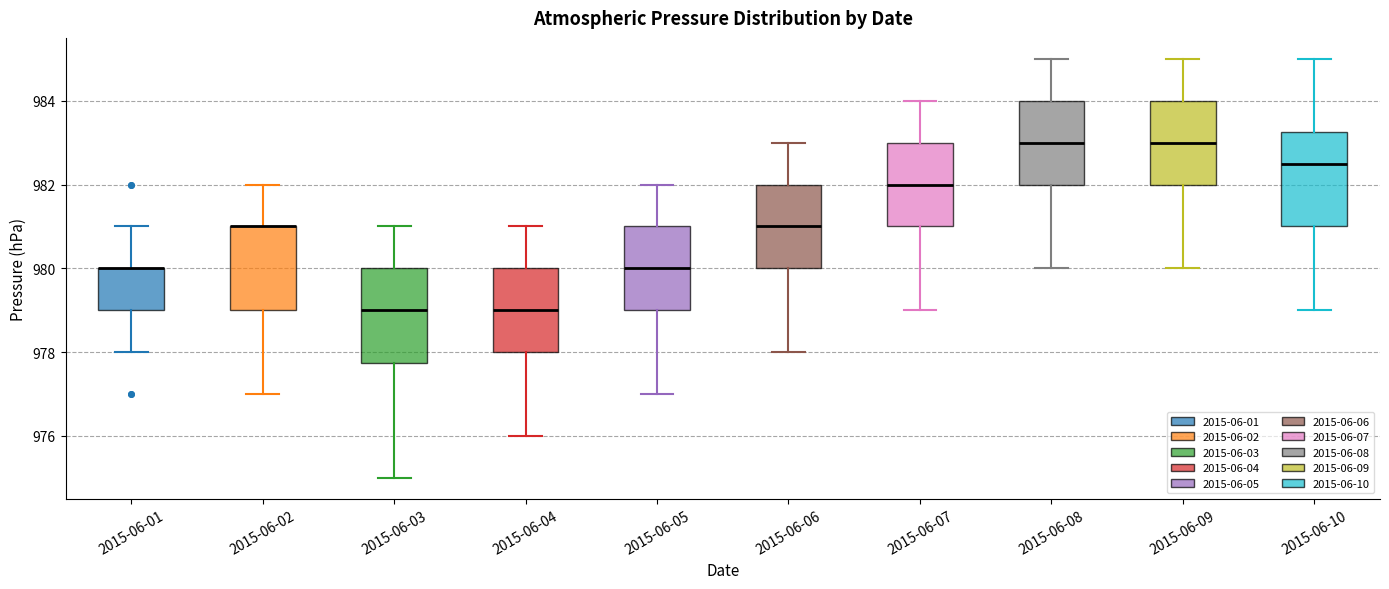

Where does the lower whisker of the box for 2015-06-08 end on the y-axis? The values are not printed on the chart, so give them approximately, as read against the axis.

980.0